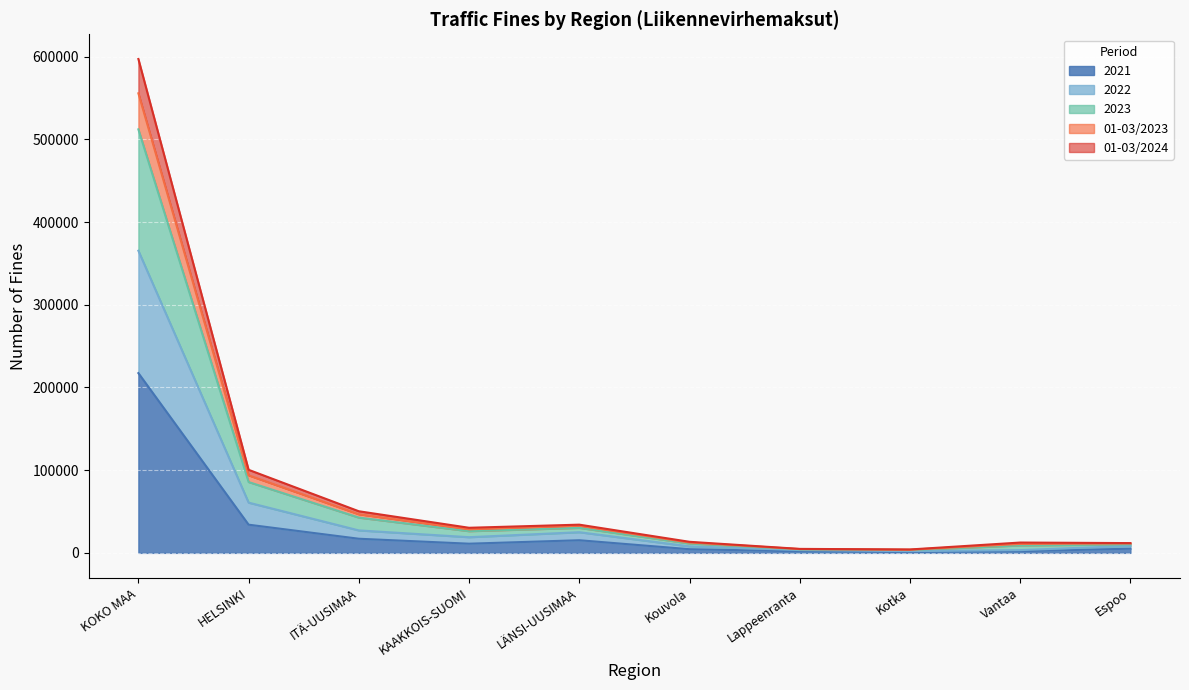

What is the total value across all series at KOKO MAA?

597135